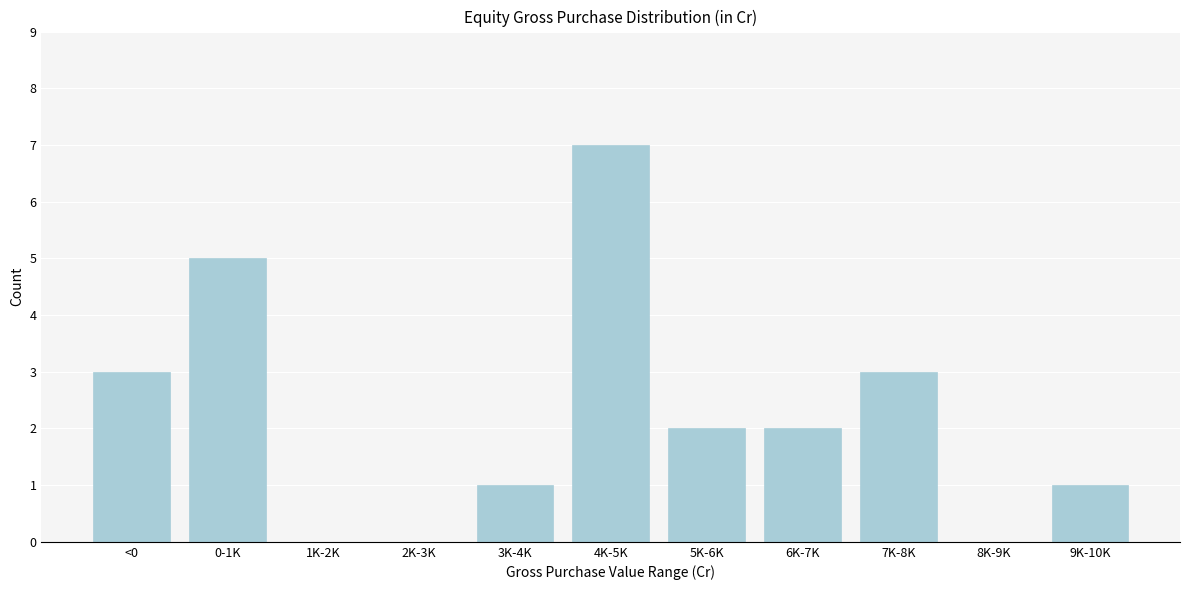

Reading left to right, what are all the values shown in this chart?

<0=3	0-1K=5	1K-2K=0	2K-3K=0	3K-4K=1	4K-5K=7	5K-6K=2	6K-7K=2	7K-8K=3	8K-9K=0	9K-10K=1